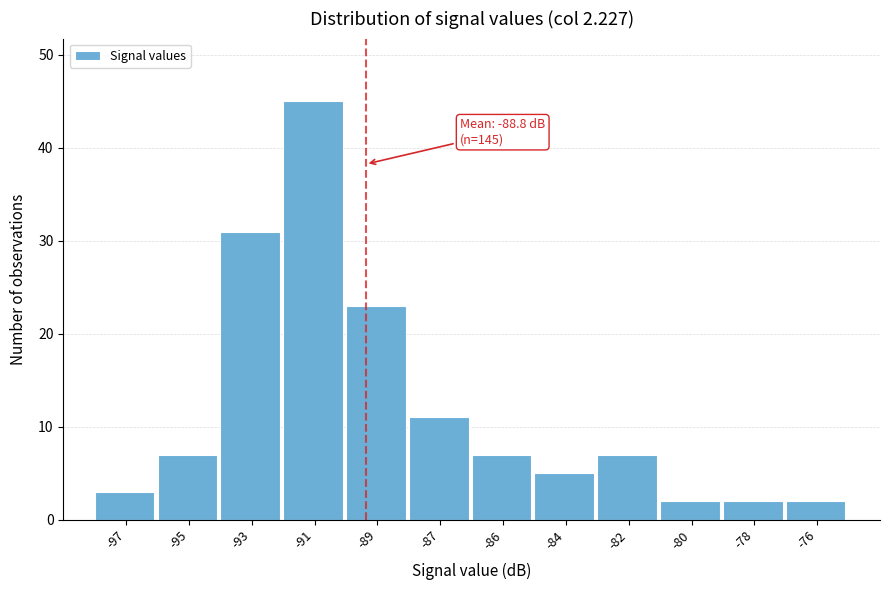

Reading left to right, transcribe all the data shown in this chart.

-97=3	-95=7	-93=31	-91=45	-89=23	-87=11	-86=7	-84=5	-82=7	-80=2	-78=2	-76=2